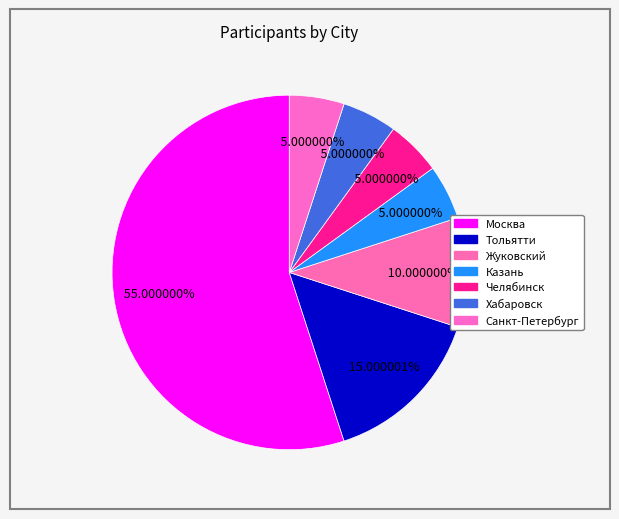

Count the number of slices in the pie.

7